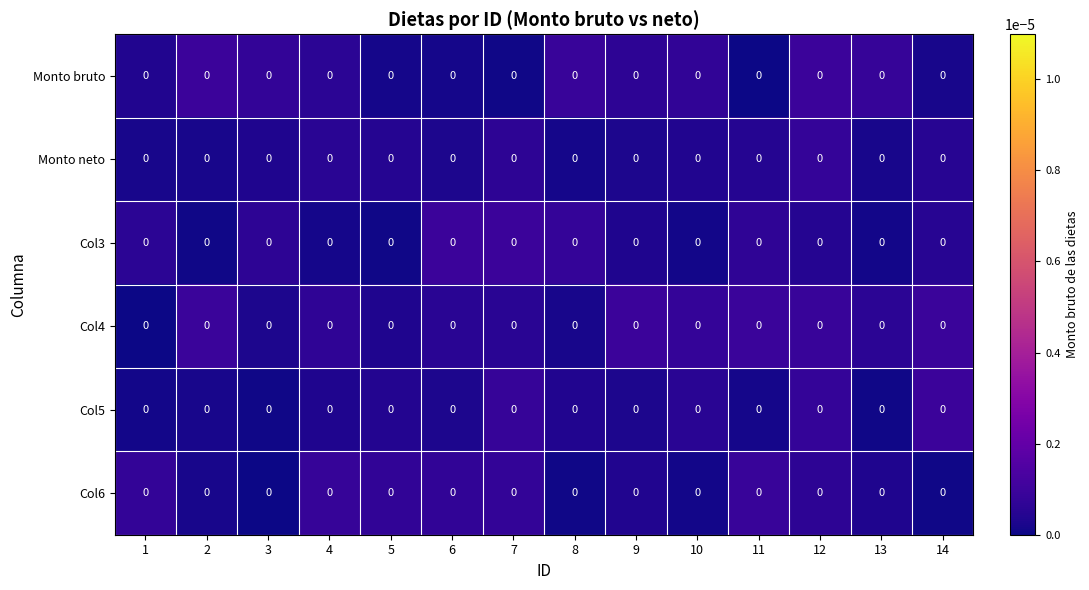

Which has a higher value, 11 or 13?

13